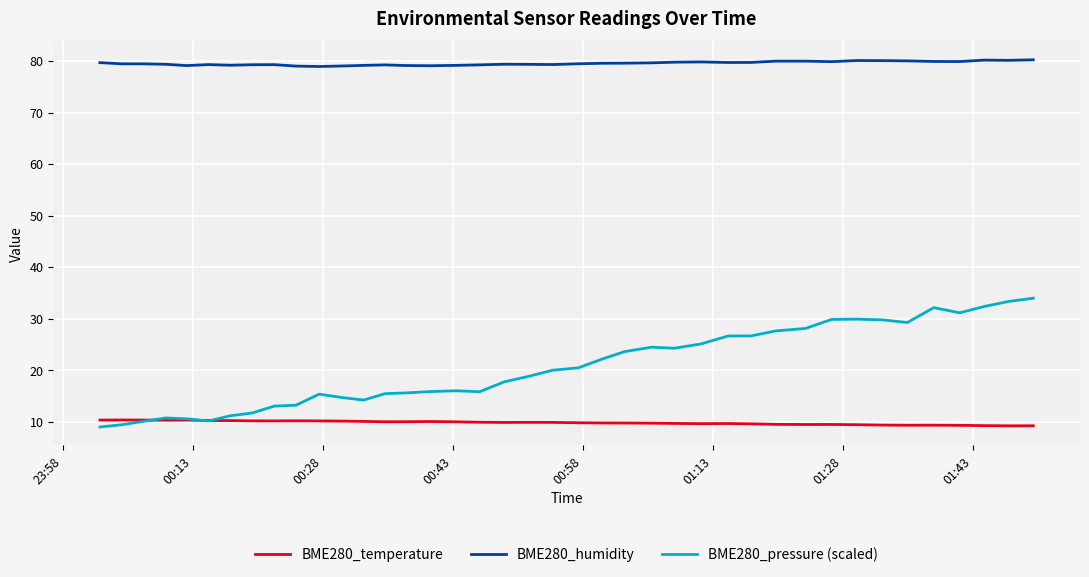

Rank the series by their average value, from lowest to highest.

BME280_temperature, BME280_pressure (scaled), BME280_humidity